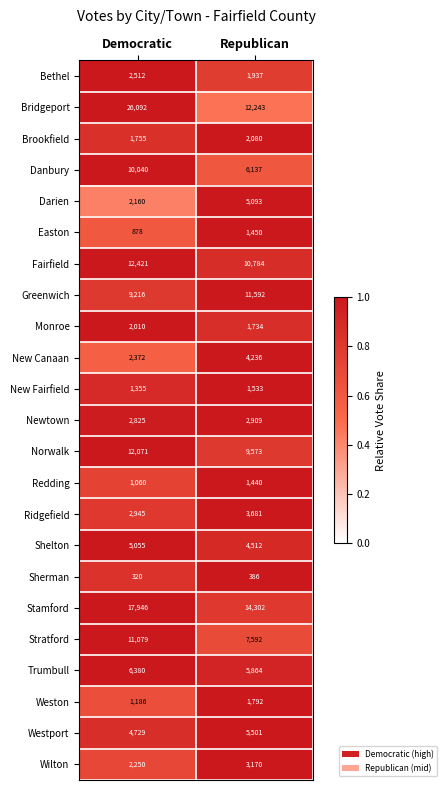

Which series has the largest range (max minus min)?

Bridgeport